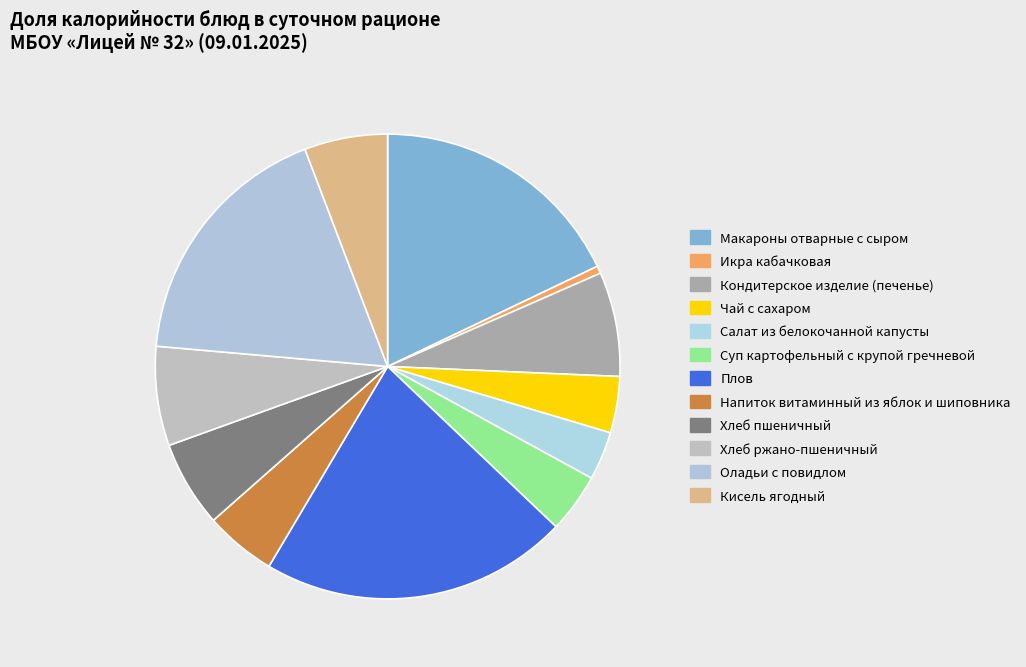

To the nearest percent, what is the combined percentage of Суп картофельный с крупой гречневой and Напиток витаминный из яблок и шиповника?

9%